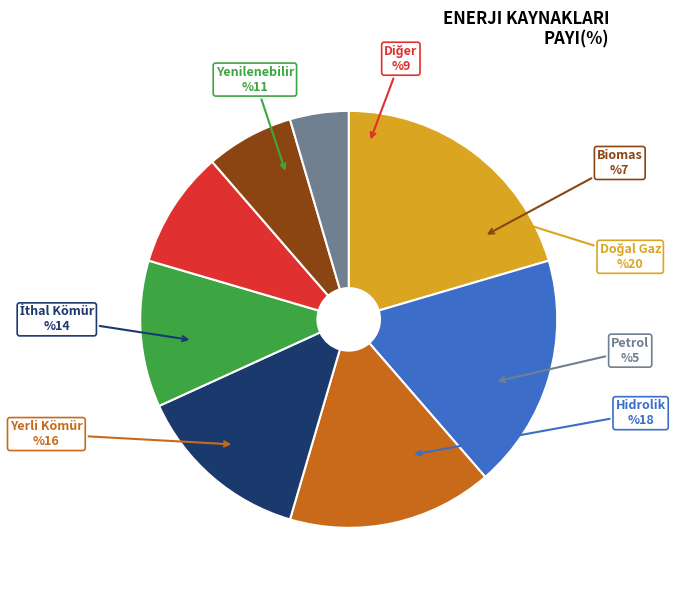

Is there any slice that represents more than half of the pie?

No